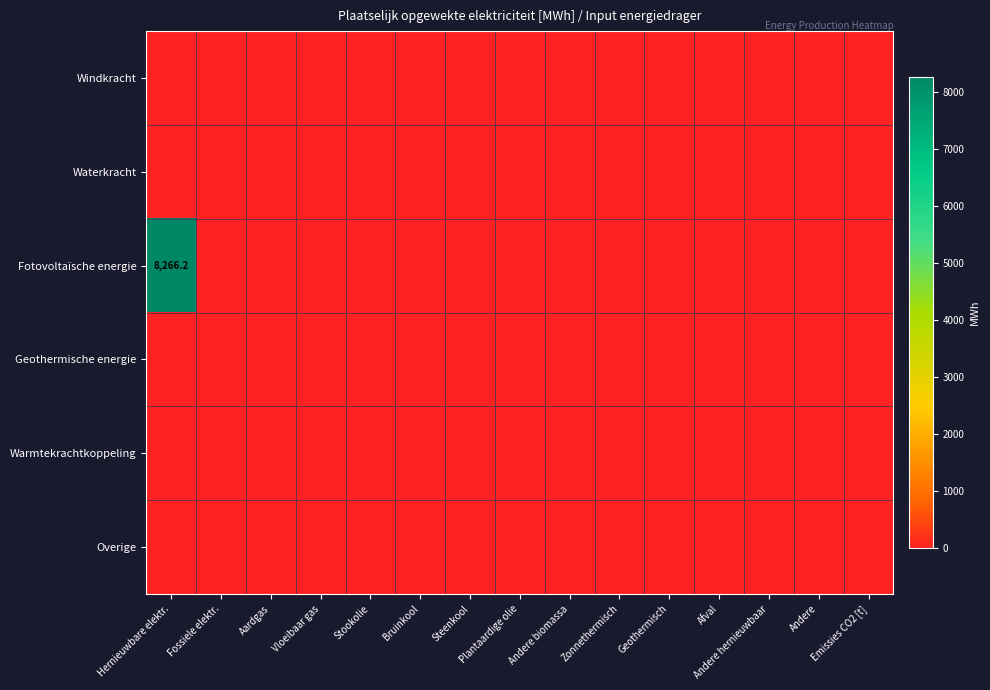

Is the value of Windkracht at Steenkool greater than the value of Warmtekrachtkoppeling at Steenkool?

No